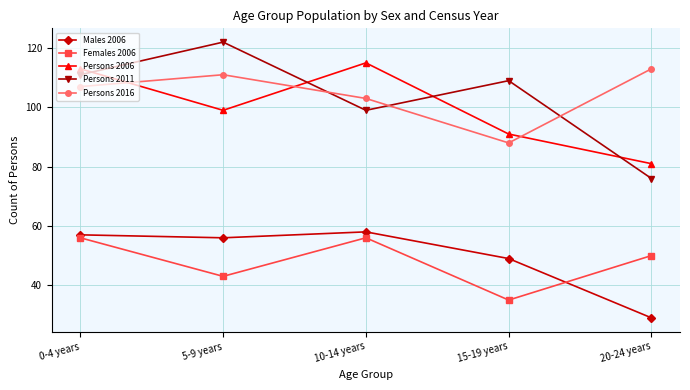

Rank the series by their maximum value, from highest to lowest.

Persons 2011, Persons 2006, Persons 2016, Males 2006, Females 2006